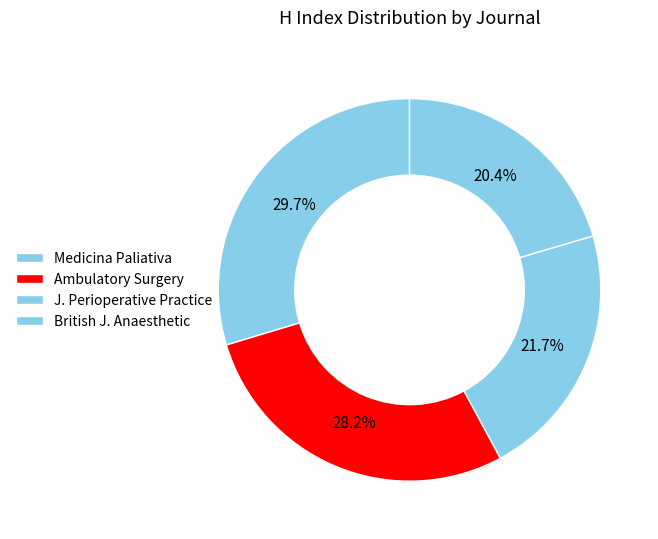

Which slice is the largest?

Medicina Paliativa